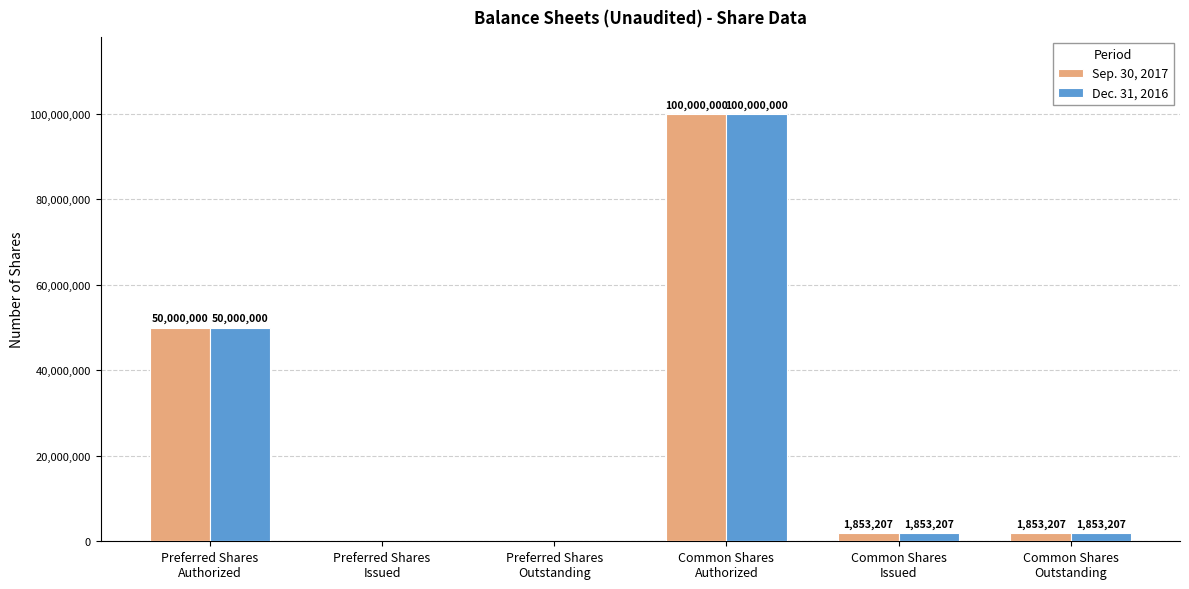

Where does the Dec. 31, 2016 series first go above 1853207?

Preferred Shares
Authorized